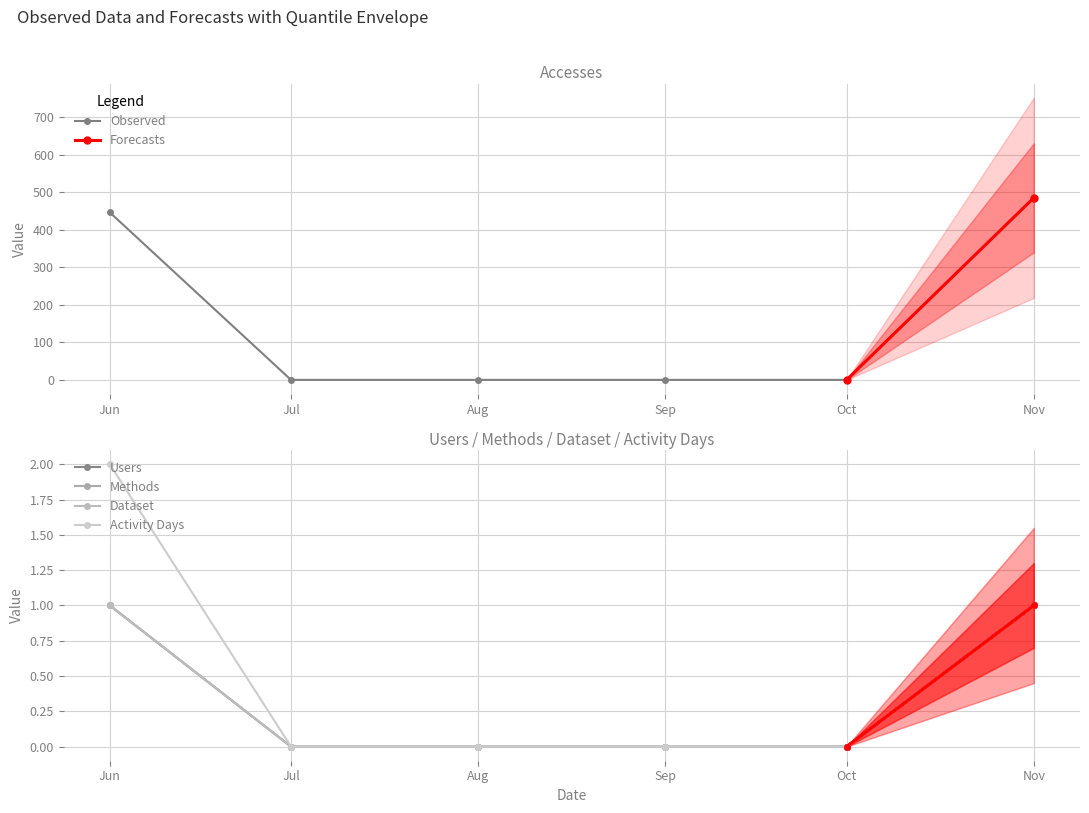

The Observed series shows 258 at Jul. True or false?

False